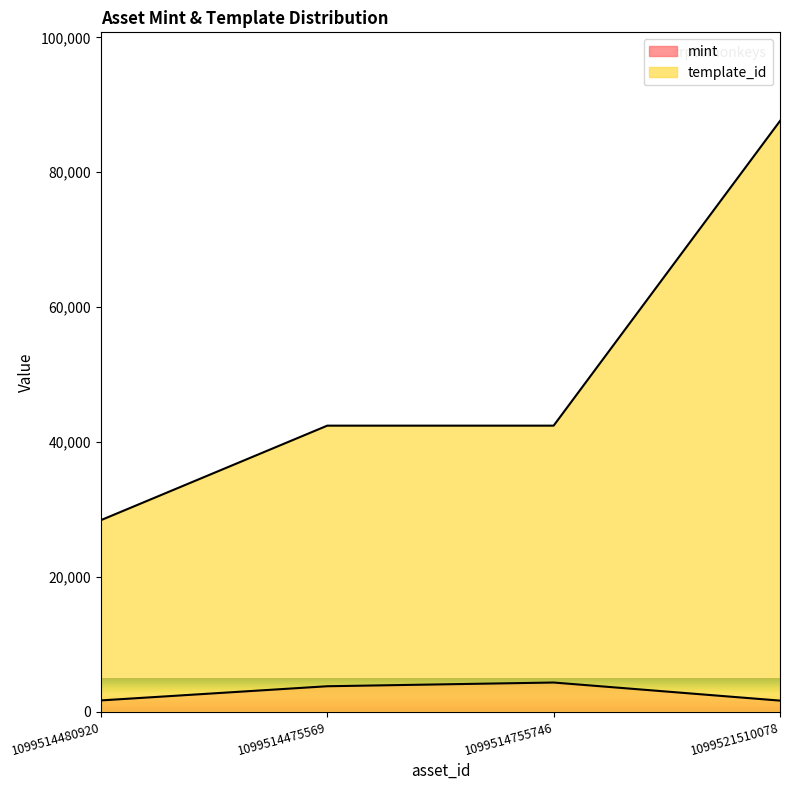

At which category is the sum across all series the highest?

1099521510078